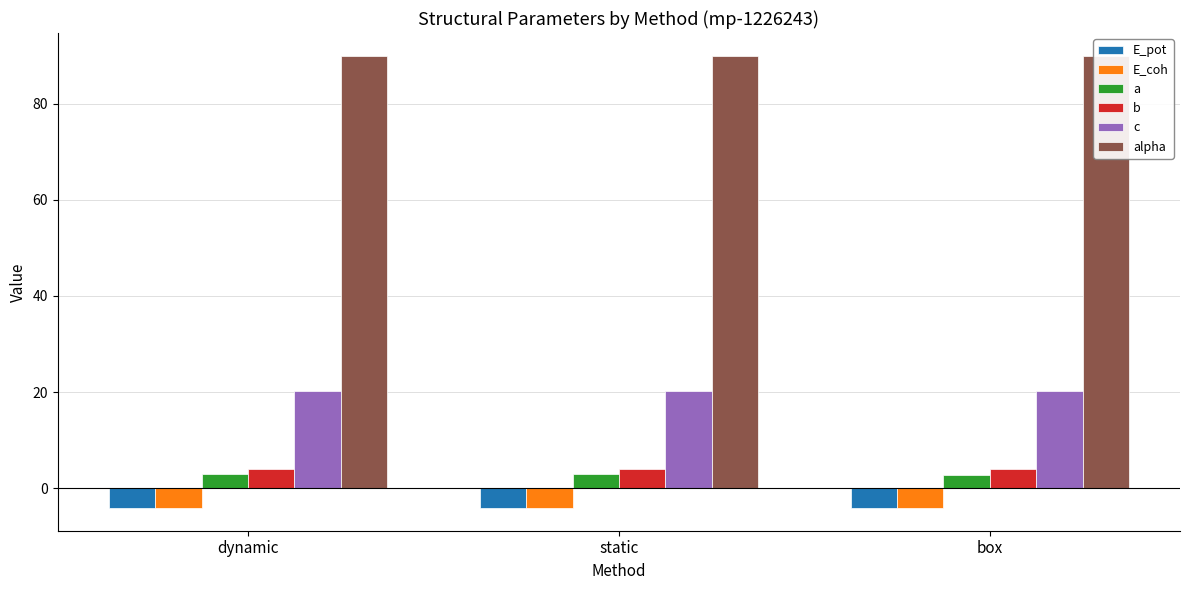

Which series has the largest total across all categories?

alpha